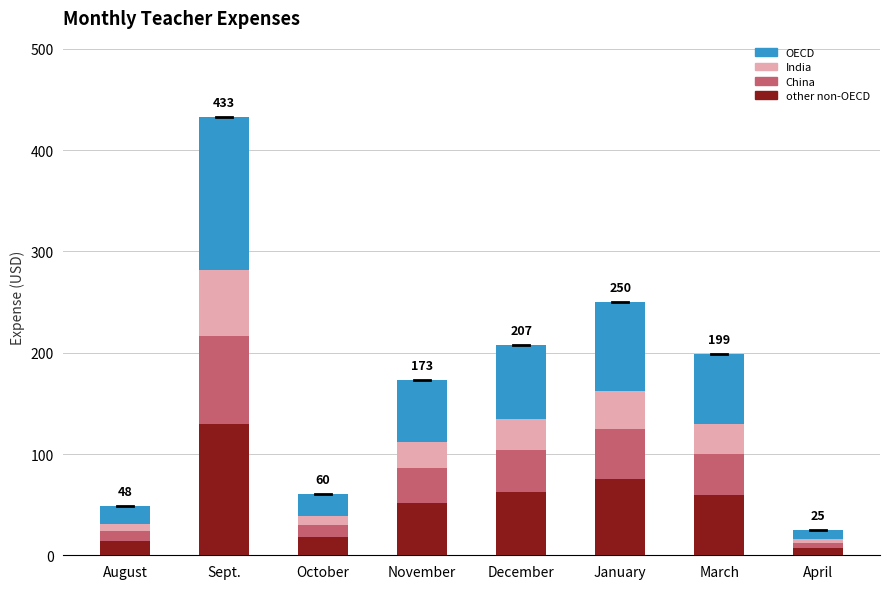

At which category is the sum across all series the highest?

Sept.